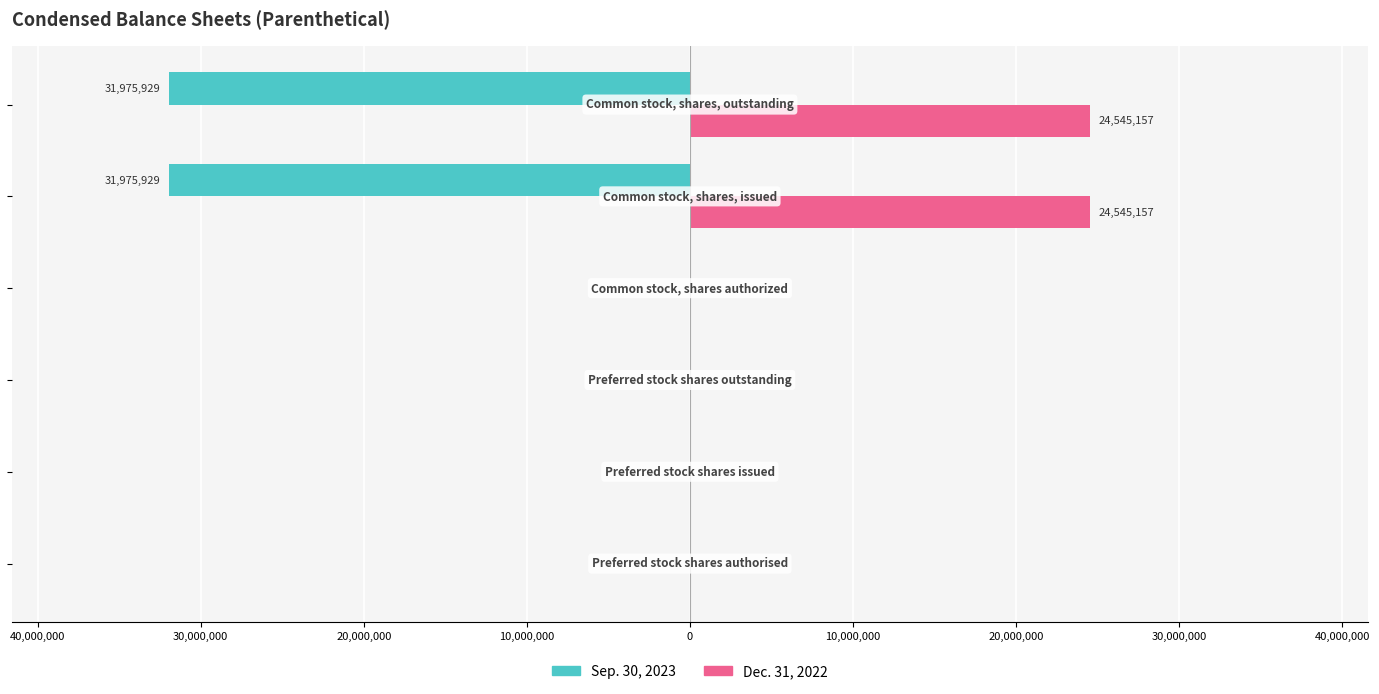

What are all the series names shown in the legend?

Sep. 30, 2023, Dec. 31, 2022